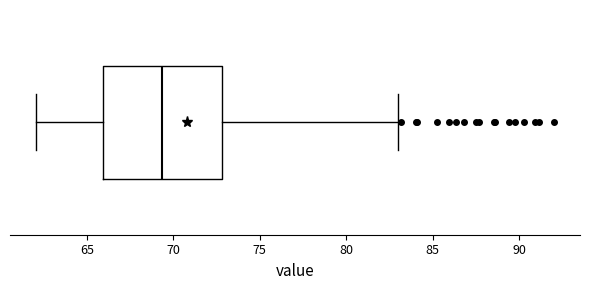

Transcribe this box plot: give where the median line is, the range the box spans, and where the two whiskers end, as read against the x-axis. The values are not printed on the chart, so give them approximately, as read against the axis.

median 69.5, box 66.0 to 73.0, whiskers 62.0 to 83.0